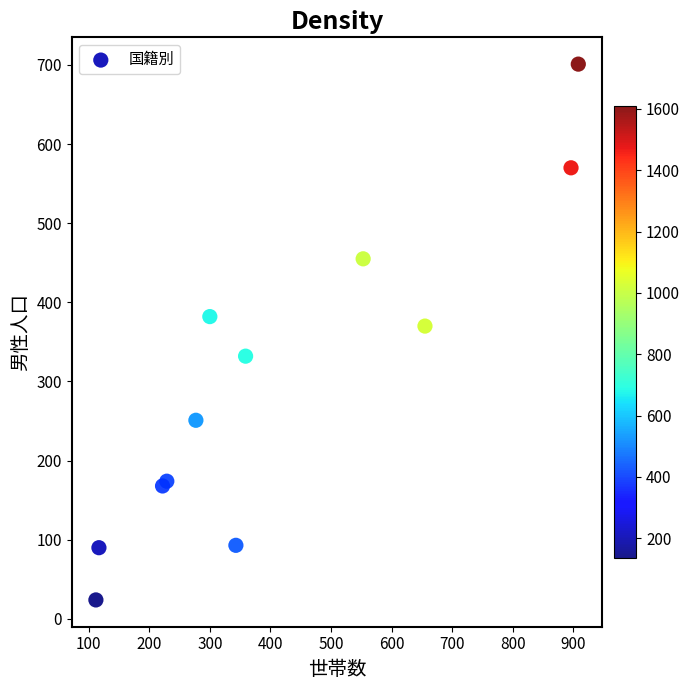

What Y value in the scatter plot is closest to 362?

370